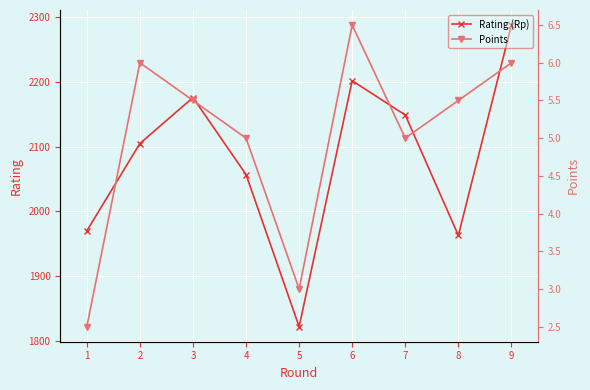

What are all the series names shown in the legend?

Rating (Rp), Points